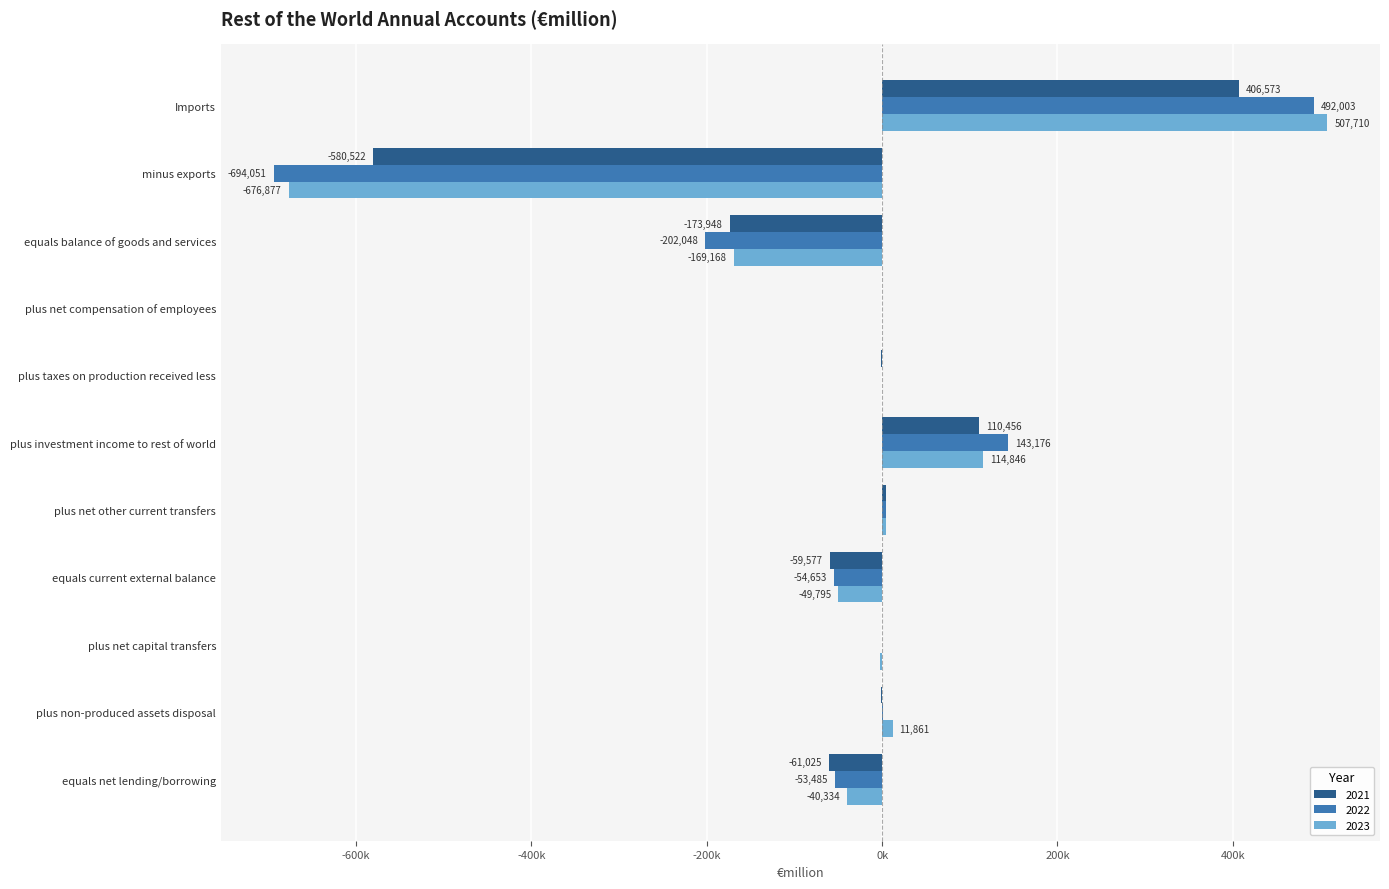

What are all the series names shown in the legend?

2021, 2022, 2023